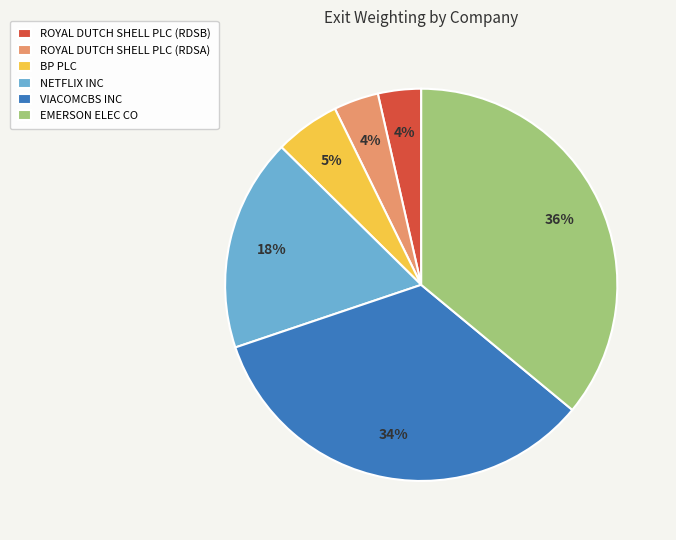

Is the sum of NETFLIX INC and EMERSON ELEC CO greater than half?

Yes